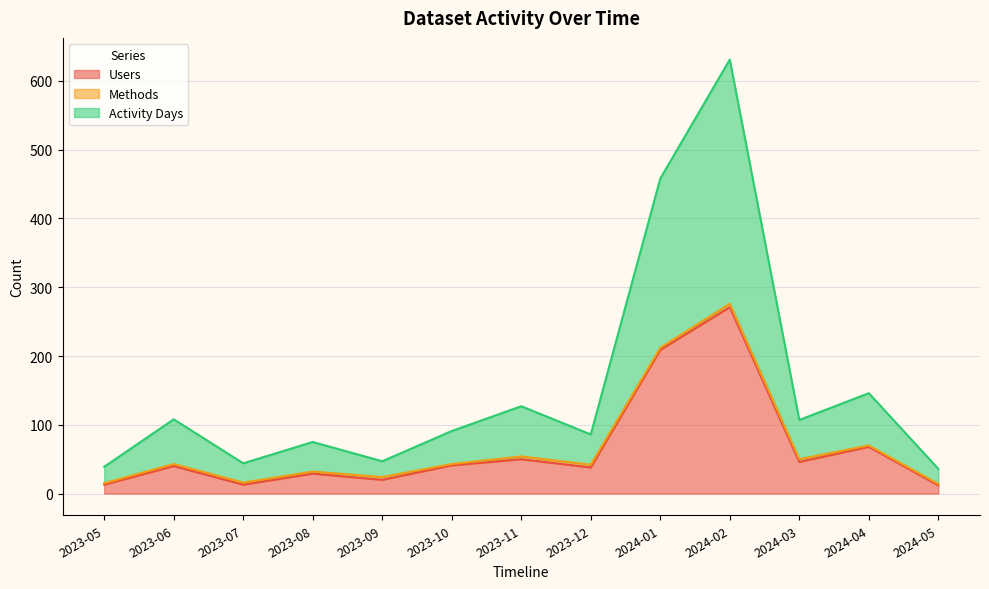

What is the difference between the second highest and second lowest values in the Users series?

196